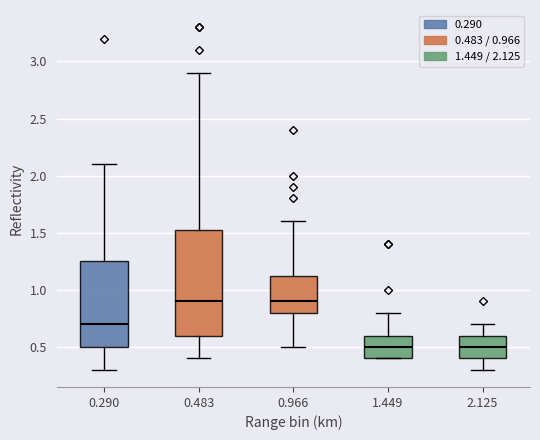

Where does the lower whisker of the box at x = 0.966 end on the y-axis? The values are not printed on the chart, so give them approximately, as read against the axis.

0.50